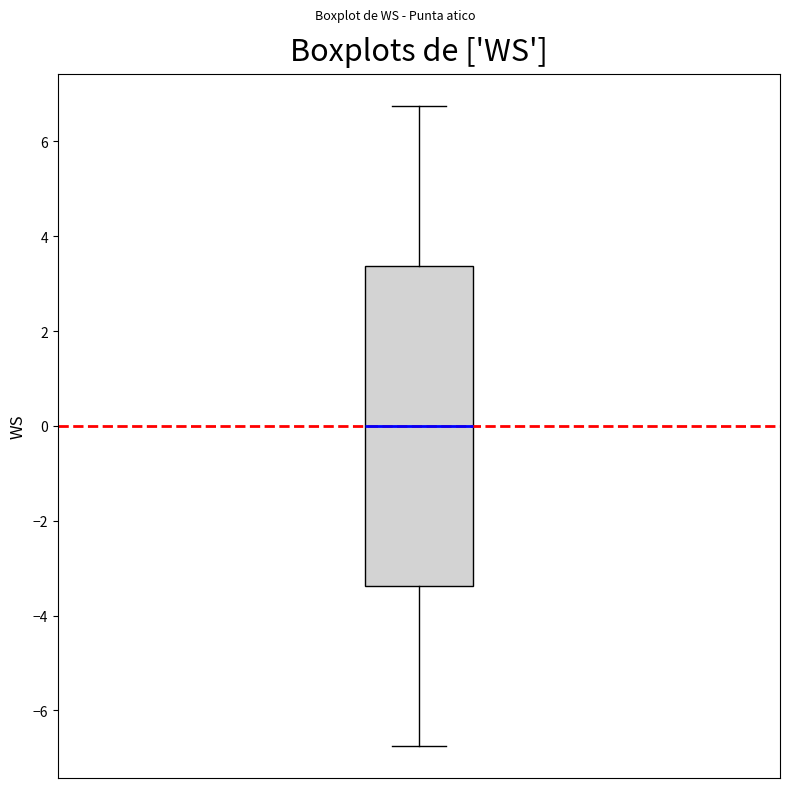

Where does the upper whisker of the box end on the y-axis? The values are not printed on the chart, so give them approximately, as read against the axis.

6.8